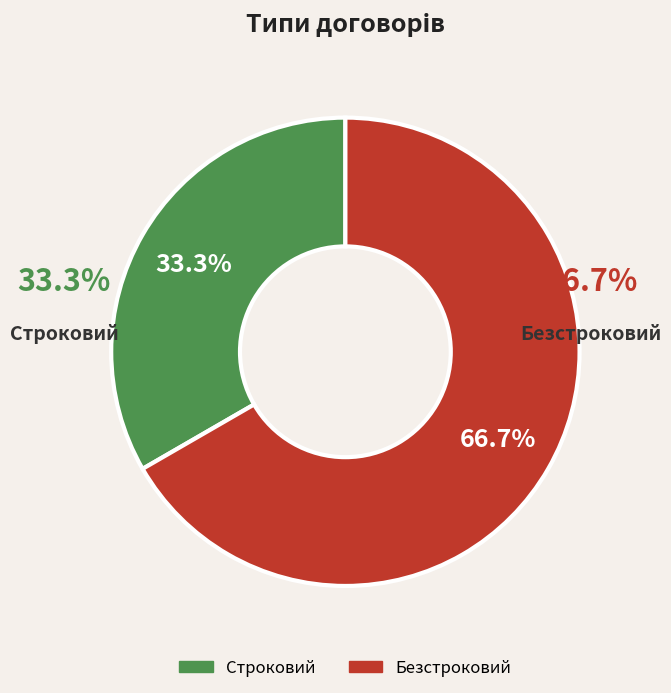

How many segments does this pie chart have?

2